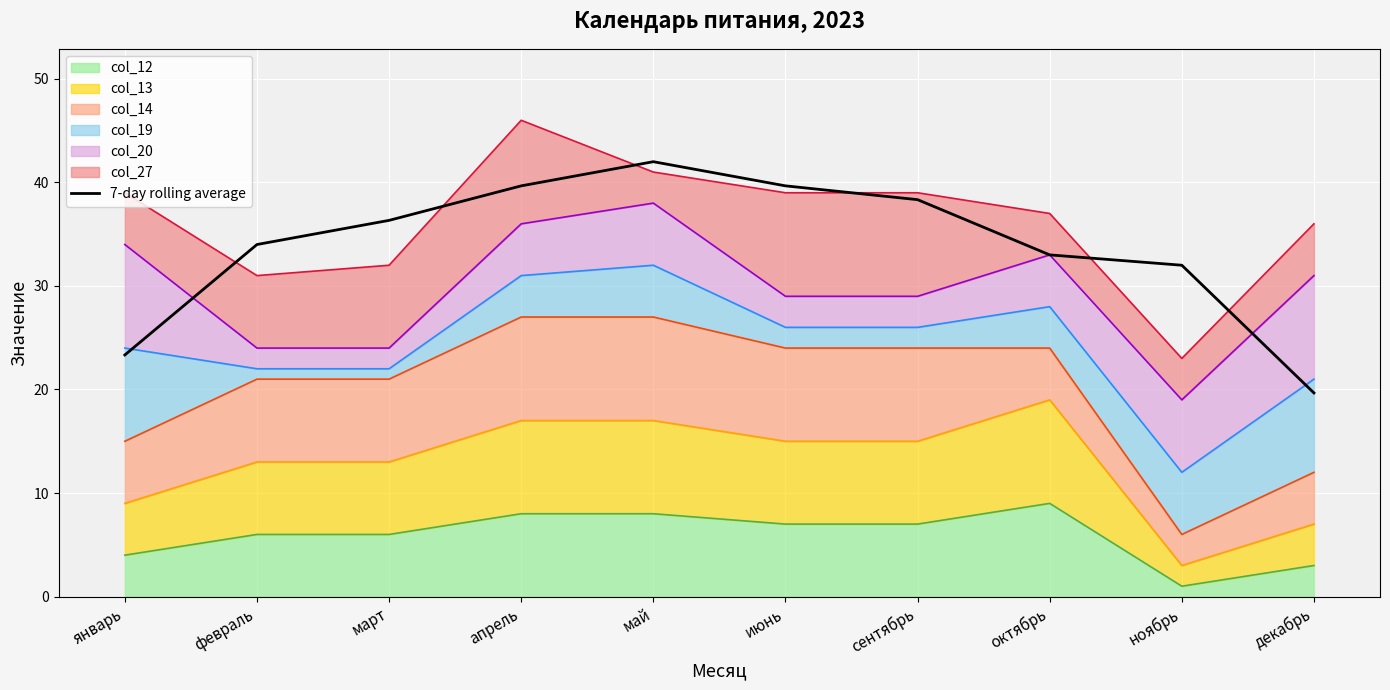

Is it true that the value at декабрь is 19.7?

True